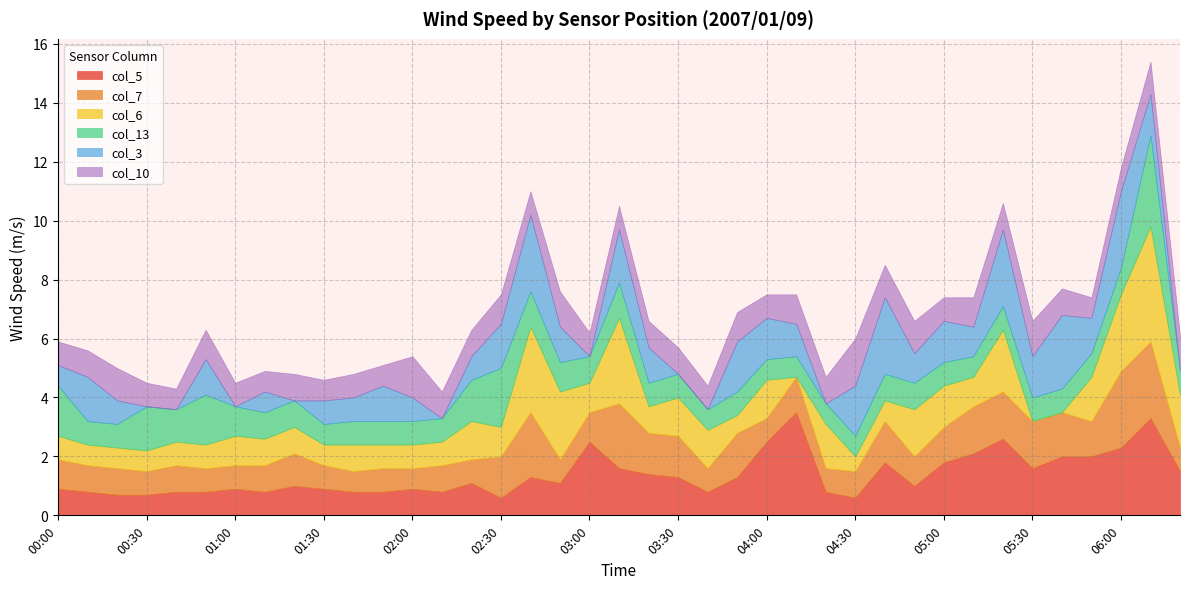

True or false: col_5 has more than 0 points higher than both neighbors.

True